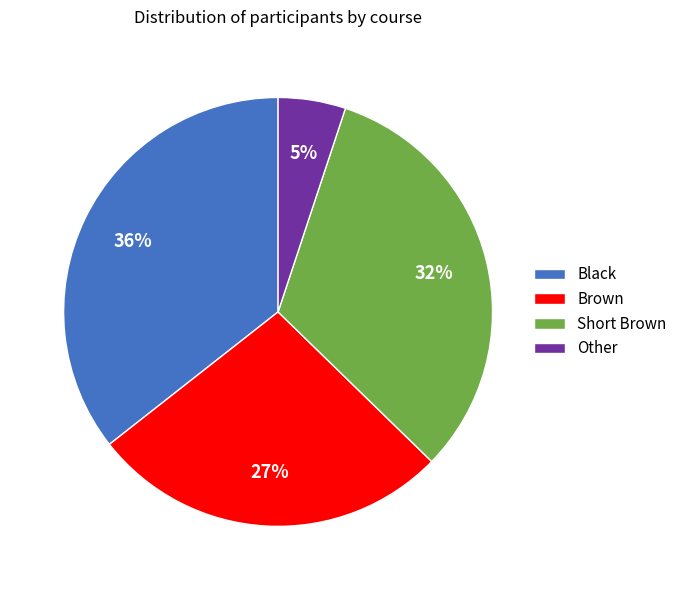

Rank the categories by value from highest to lowest.

Black, Short Brown, Brown, Other